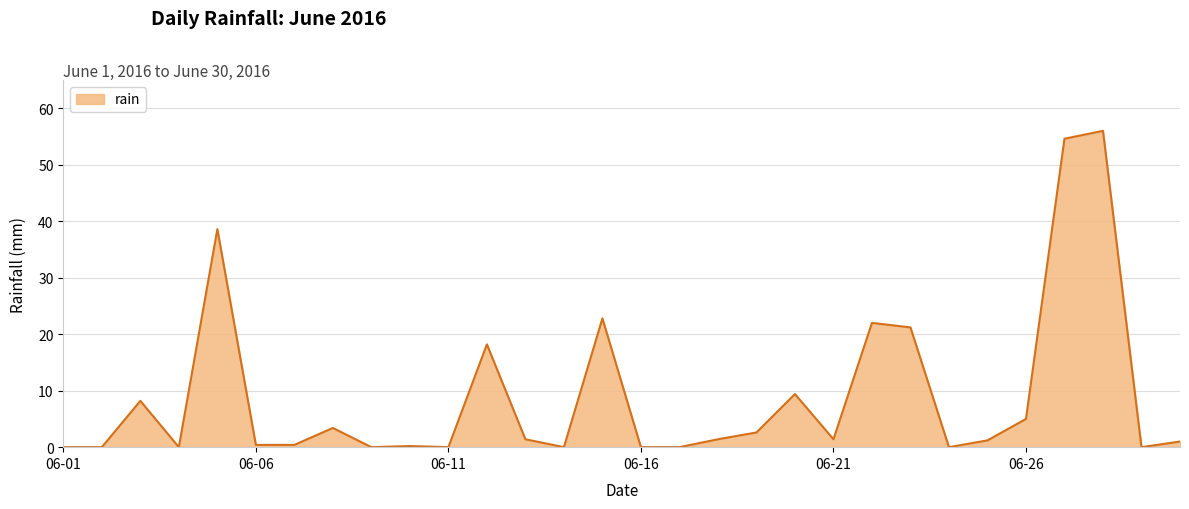

What is the greatest value displayed?

56.0